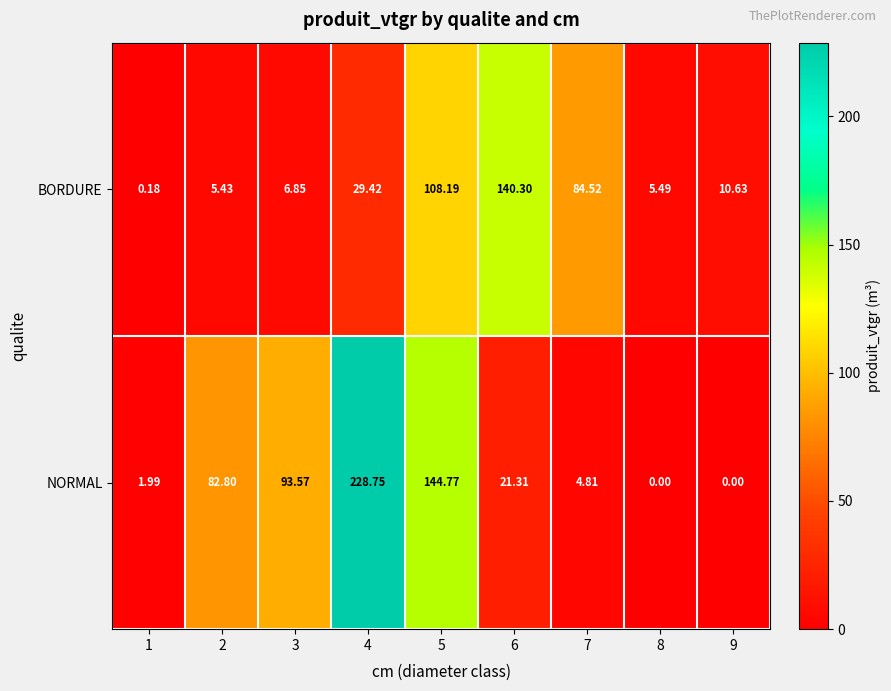

Rank the series at 6 from lowest to highest value.

NORMAL, BORDURE